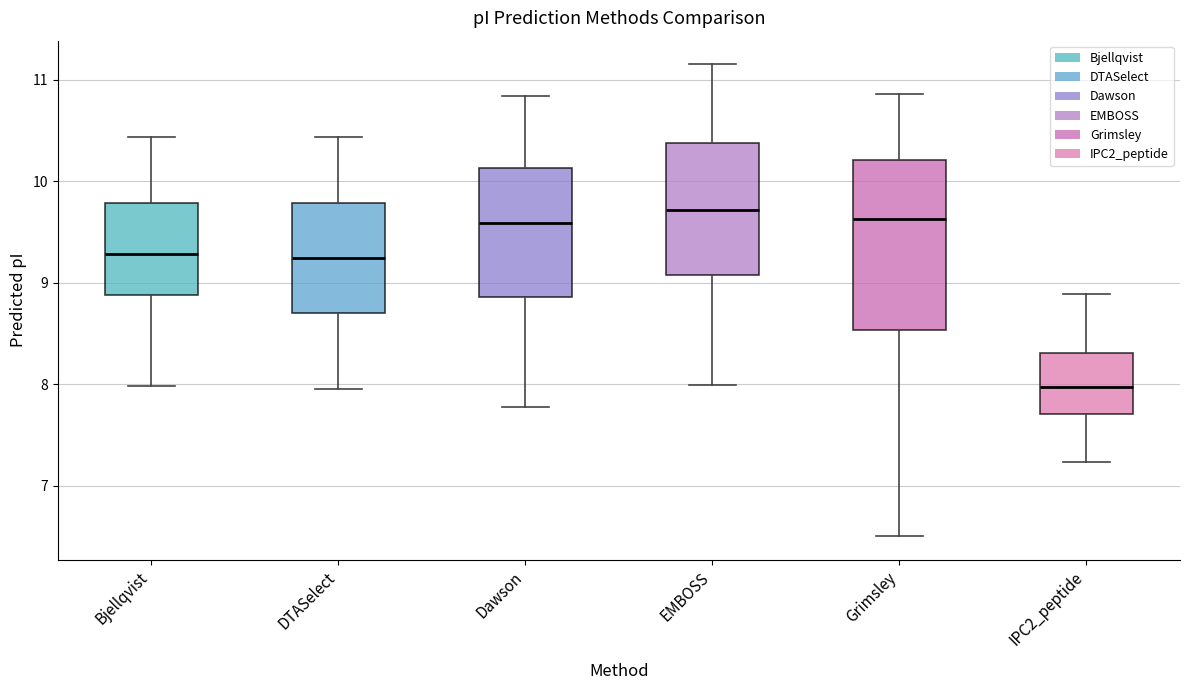

Reading left to right, read every box against the y-axis: the position of its median line, the range the box covers, and the ends of its whiskers. The values are not printed on the chart, so give them approximately, as read against the axis.

Bjellqvist: median 9.3, box 8.9 to 9.8, whiskers 8.0 to 10.4
DTASelect: median 9.2, box 8.7 to 9.8, whiskers 8.0 to 10.4
Dawson: median 9.6, box 8.9 to 10.1, whiskers 7.8 to 10.8
EMBOSS: median 9.7, box 9.1 to 10.4, whiskers 8.0 to 11.2
Grimsley: median 9.6, box 8.5 to 10.2, whiskers 6.5 to 10.9
IPC2_peptide: median 8.0, box 7.7 to 8.3, whiskers 7.2 to 8.9